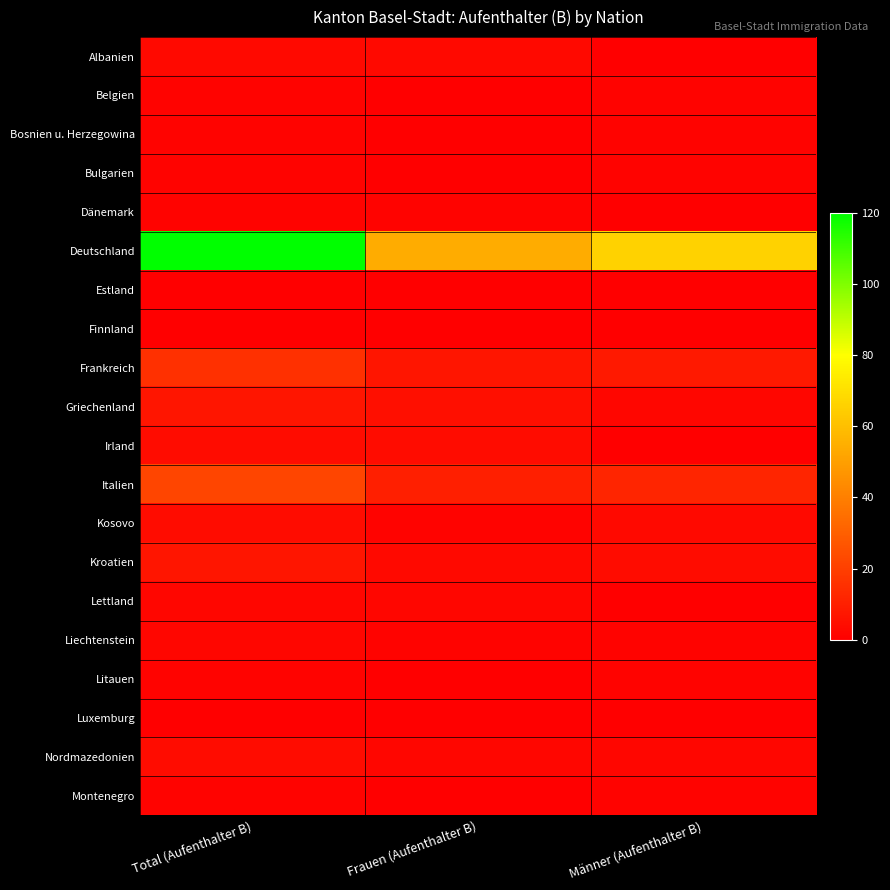

Which series has the widest spread of values?

Deutschland